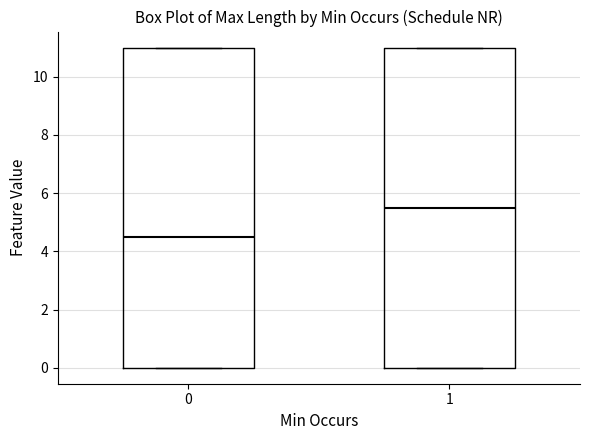

Where is the upper edge of the box at x = 1 on the y-axis? The values are not printed on the chart, so give them approximately, as read against the axis.

11.0